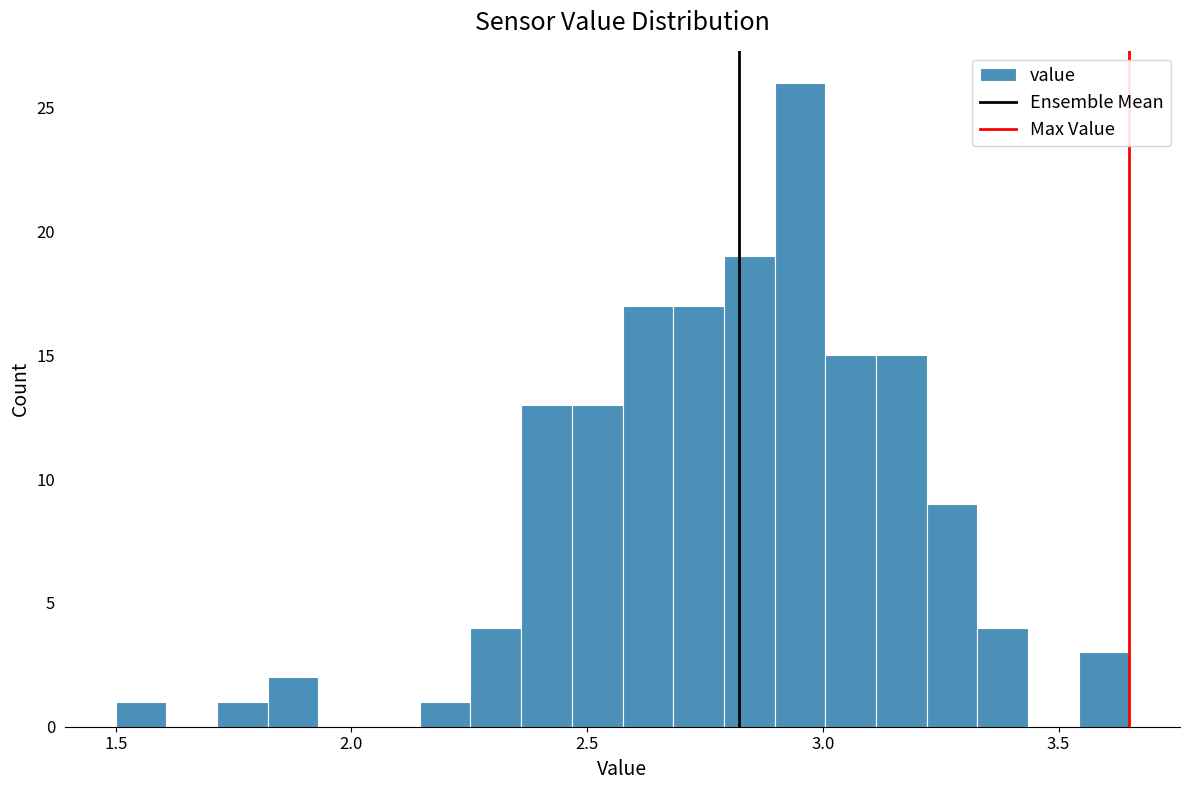

Around what value on the x-axis is the tallest bar? Give the approximate position of its centre, as read against the axis.

2.95